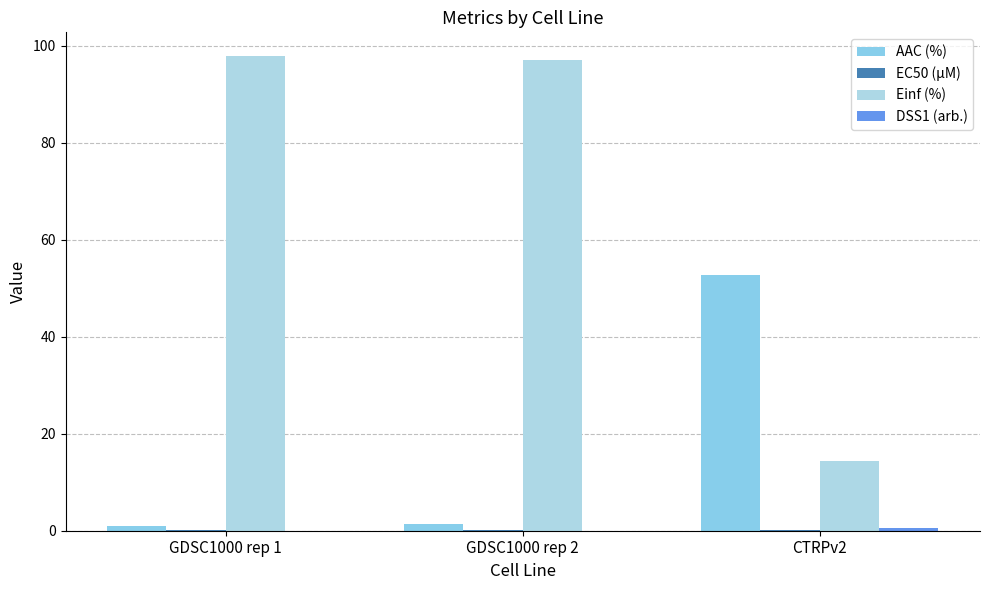

How many categories are shown in the chart?

3